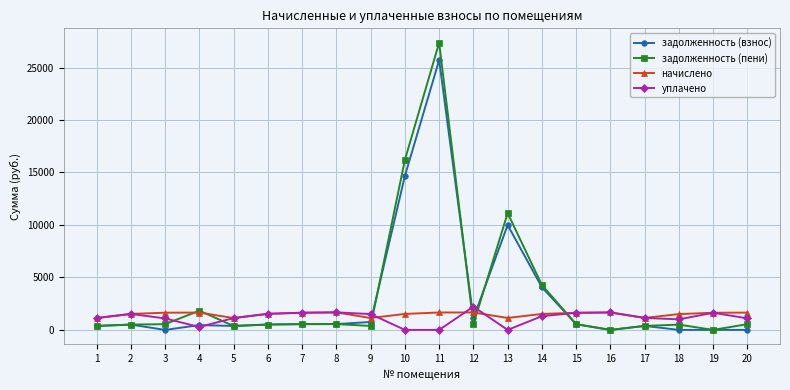

Which series changed the most between 8 and 12?

задолженность (взнос)